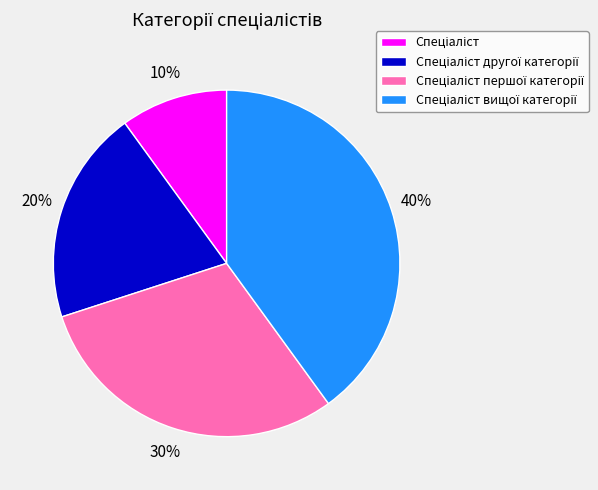

To the nearest percent, what is the difference between the largest and smallest slice percentages?

30%